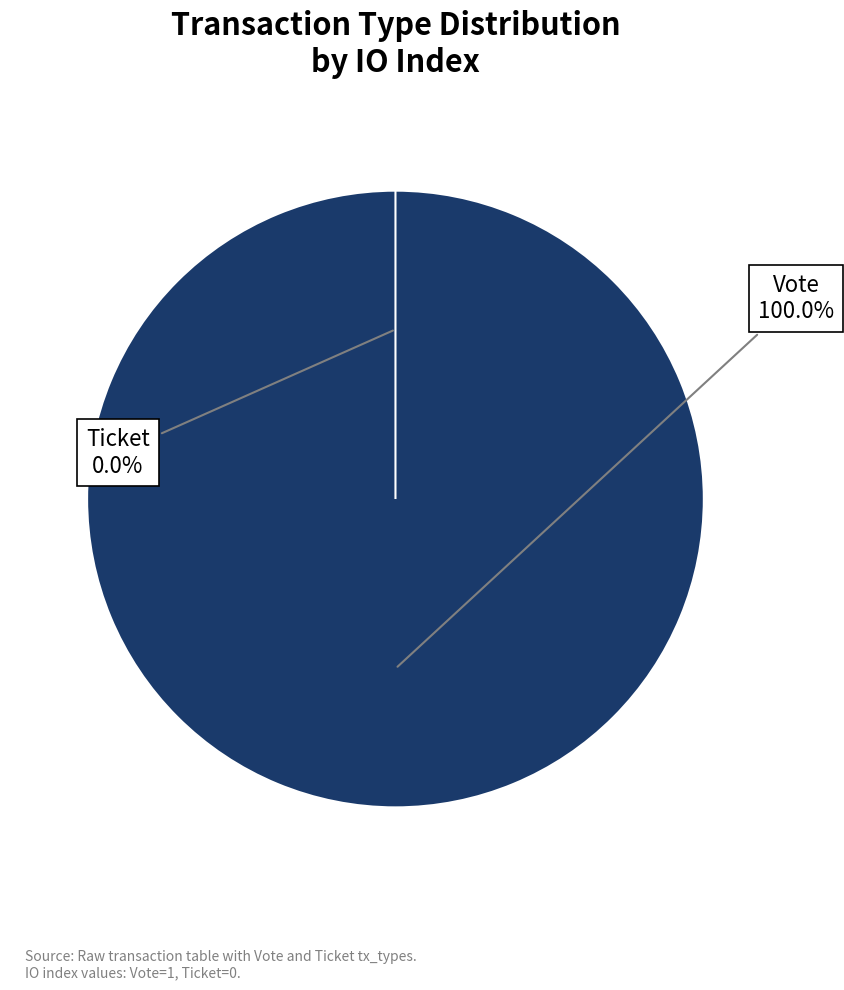

Combined, what portion of the pie is Ticket and Vote?

100.0%